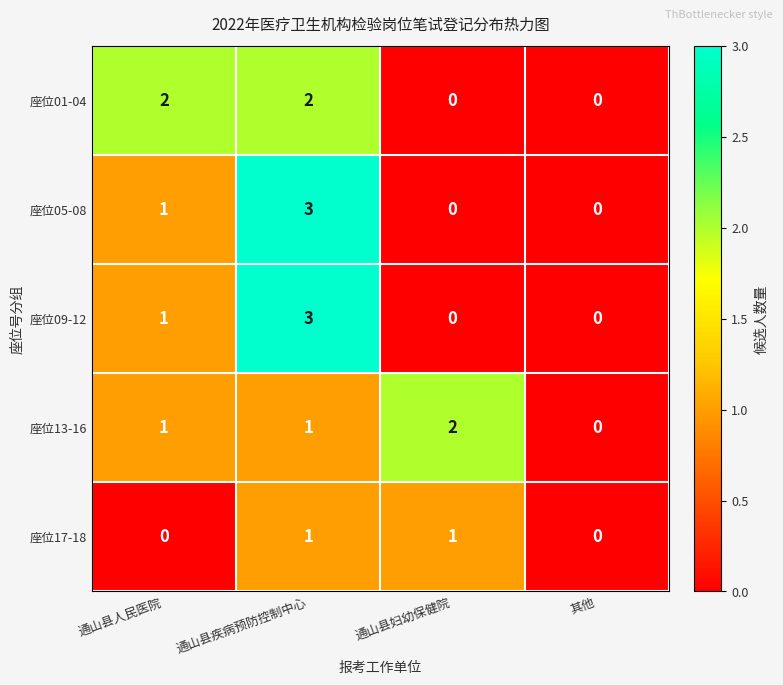

How many positive values does the 座位05-08 series have?

2